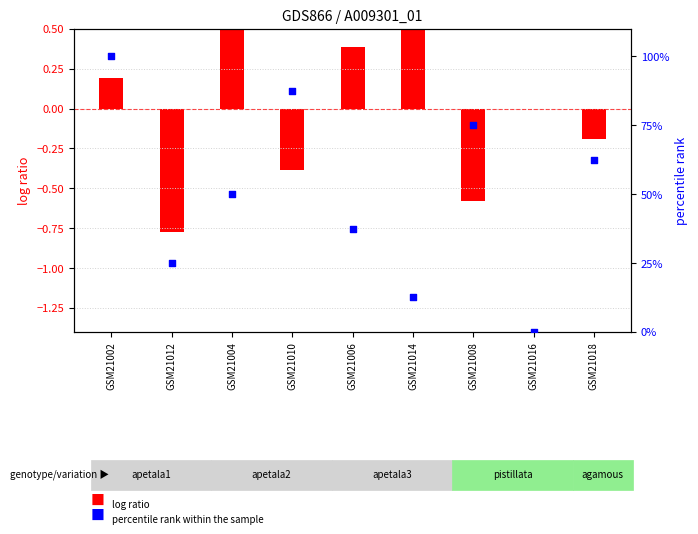

What are all the series names shown in the legend?

log ratio, percentile rank within the sample